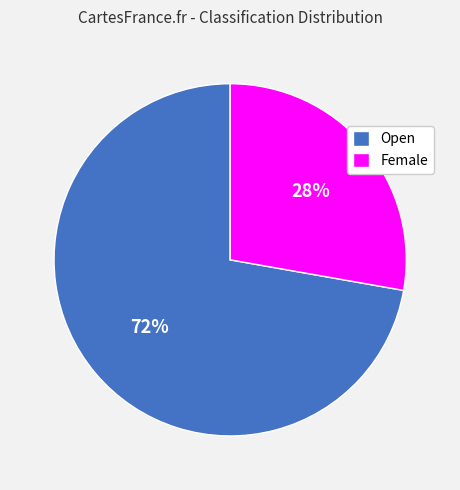

Is there a majority slice in this chart?

Yes